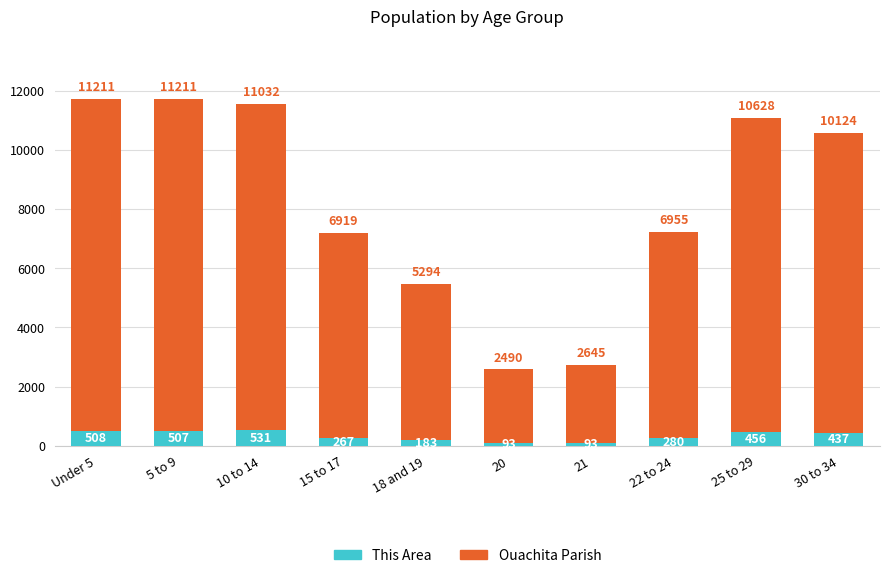

What is the maximum value for This Area?

531